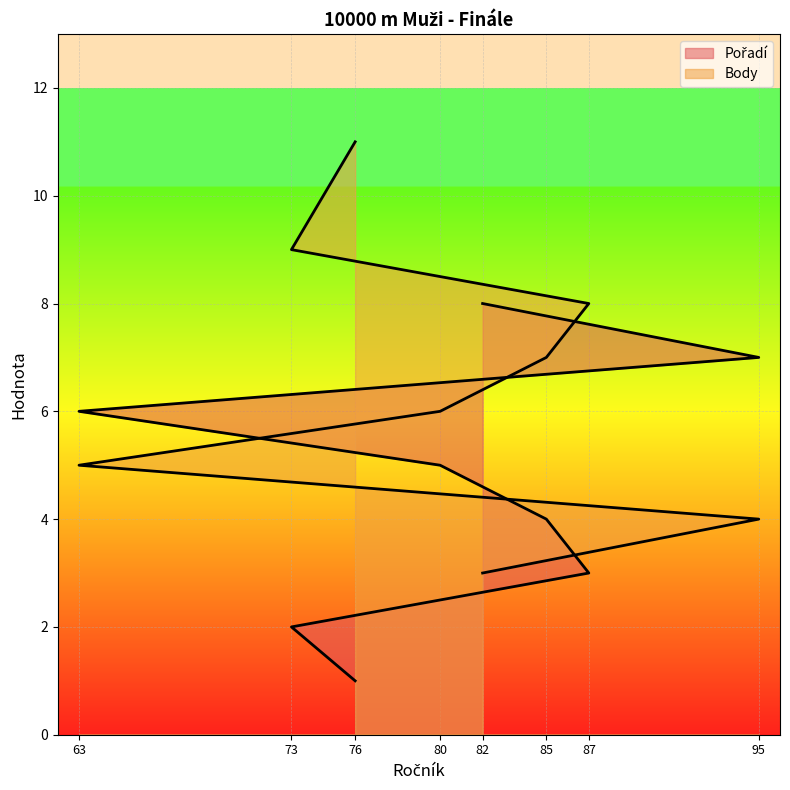

How many Body values are between 5 and 9?

5